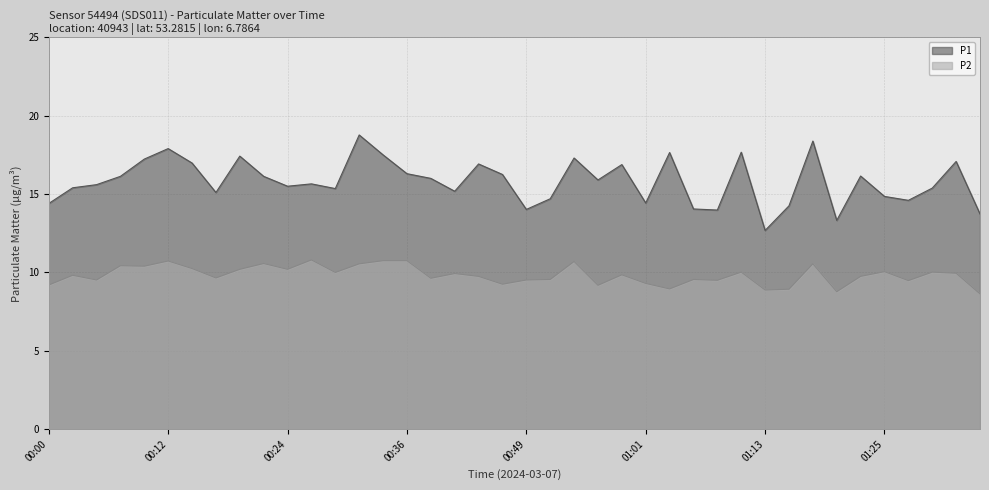

What value does the P2 series have at 00:34?

10.8